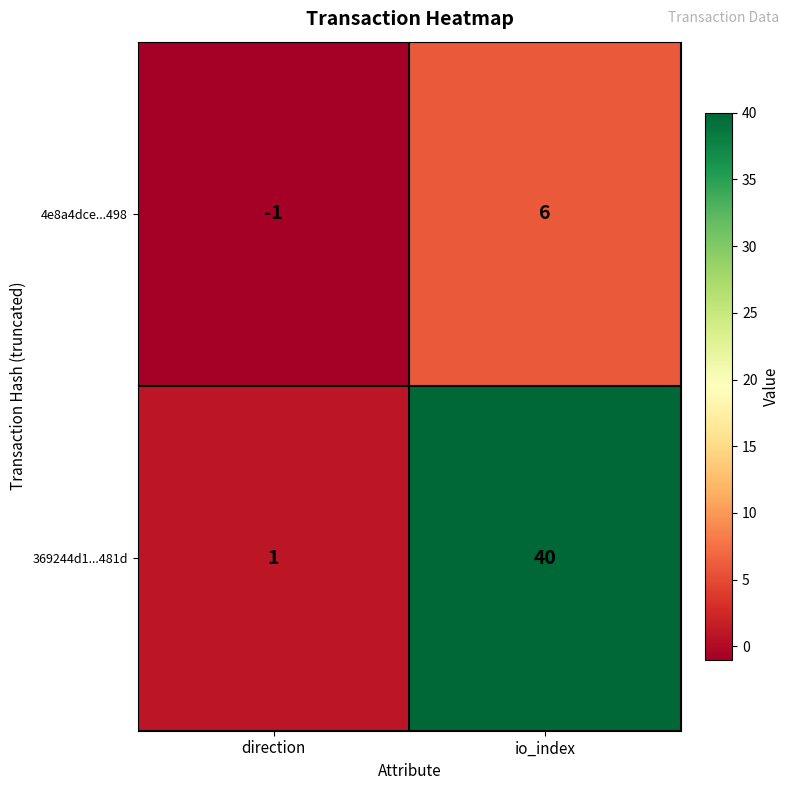

Which label corresponds to the largest value in the chart?

io_index